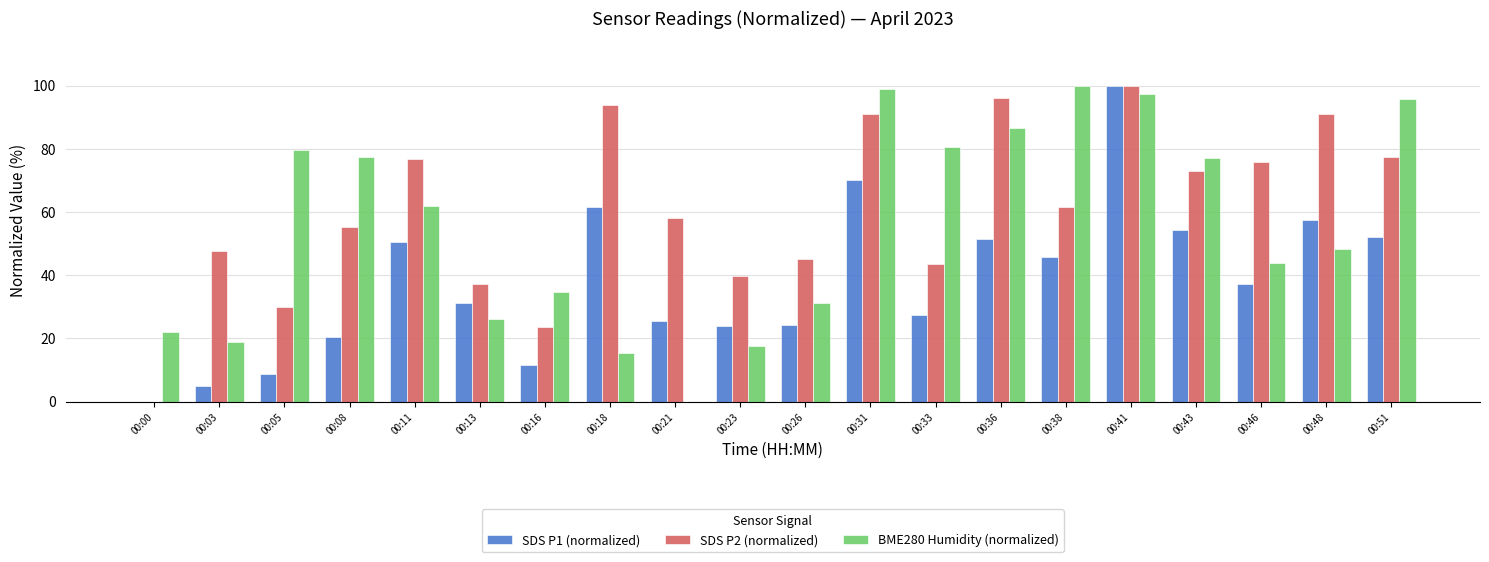

How many data points in SDS P2 (normalized) are above 61?

10